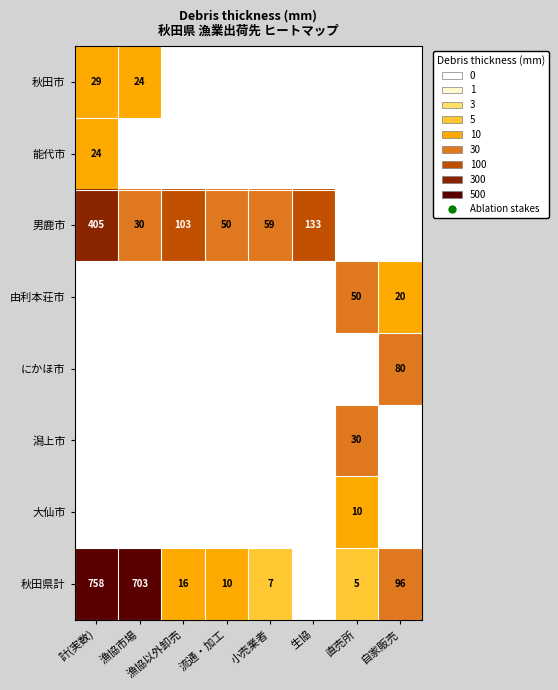

The value of 秋田県計 at 自家販売 is 159. True or false?

False